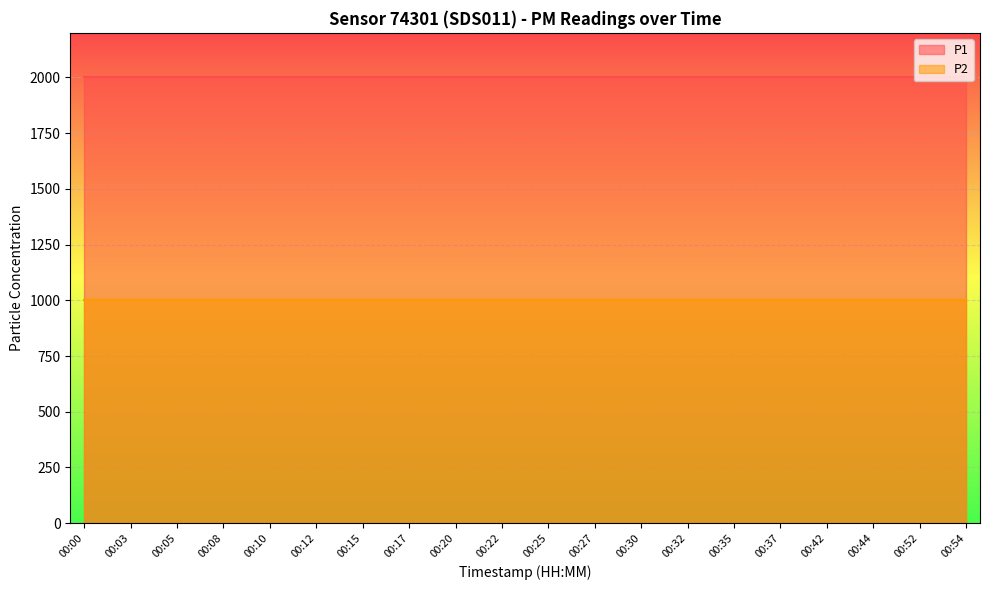

Reading left to right, list all the values displayed in this chart.

P1: 1999.9	1999.9	1999.9	1999.9	1999.9	1999.9	1999.9	1999.9	1999.9	1999.9	1999.9	1999.9	1999.9	1999.9	1999.9	1999.9	1999.9	1999.9	1999.9	1999.9
P2: 999.9	999.9	999.9	999.9	999.9	999.9	999.9	999.9	999.9	999.9	999.9	999.9	999.9	999.9	999.9	999.9	999.9	999.9	999.9	999.9